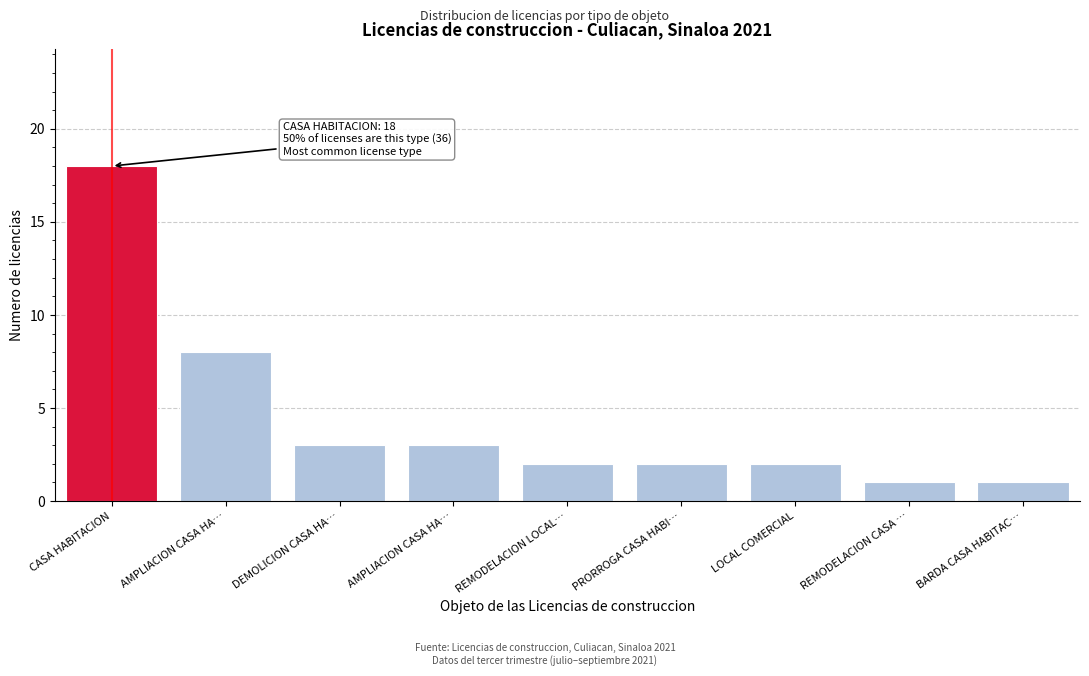

Does the chart contain any negative values?

No